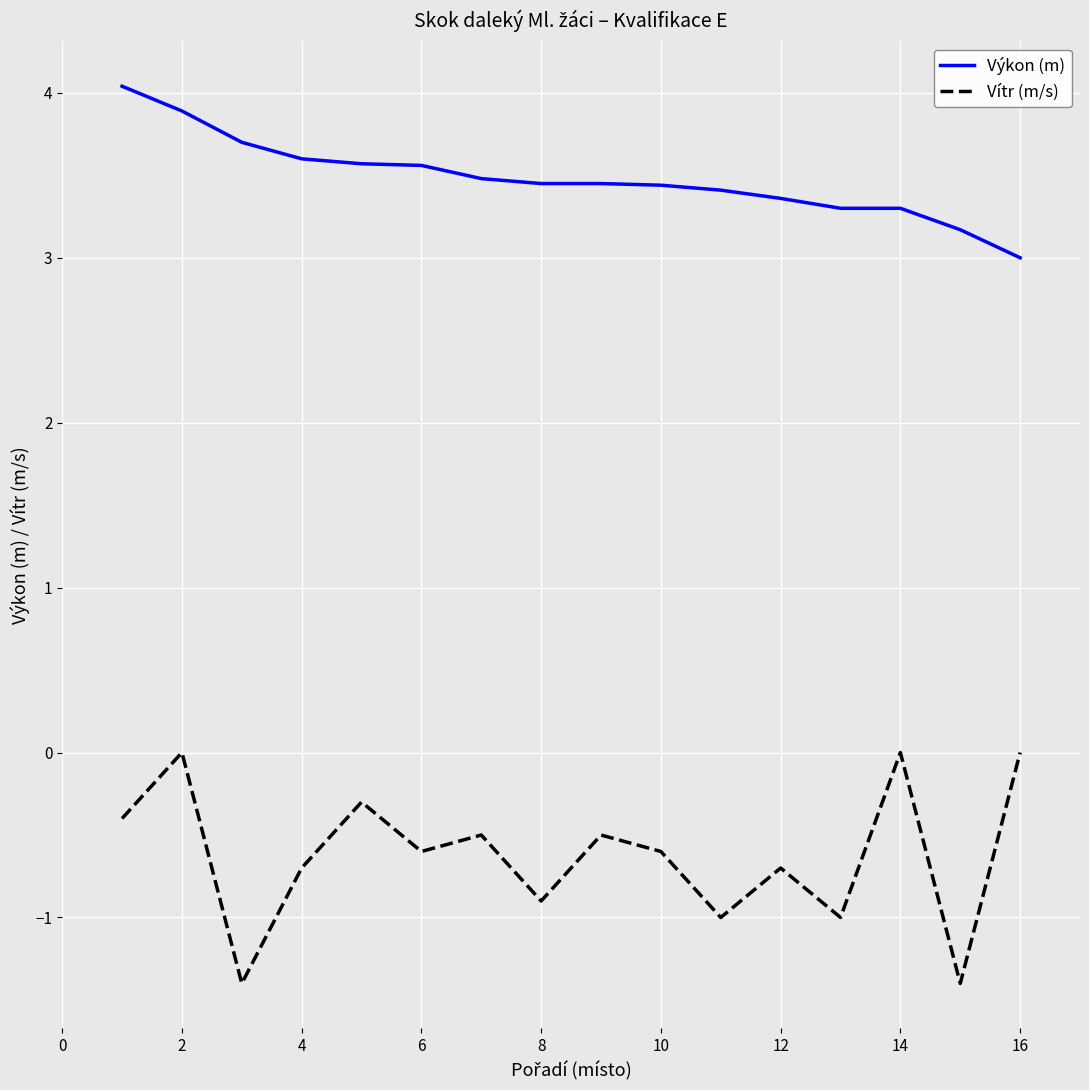

Count the number of categories in the chart.

16